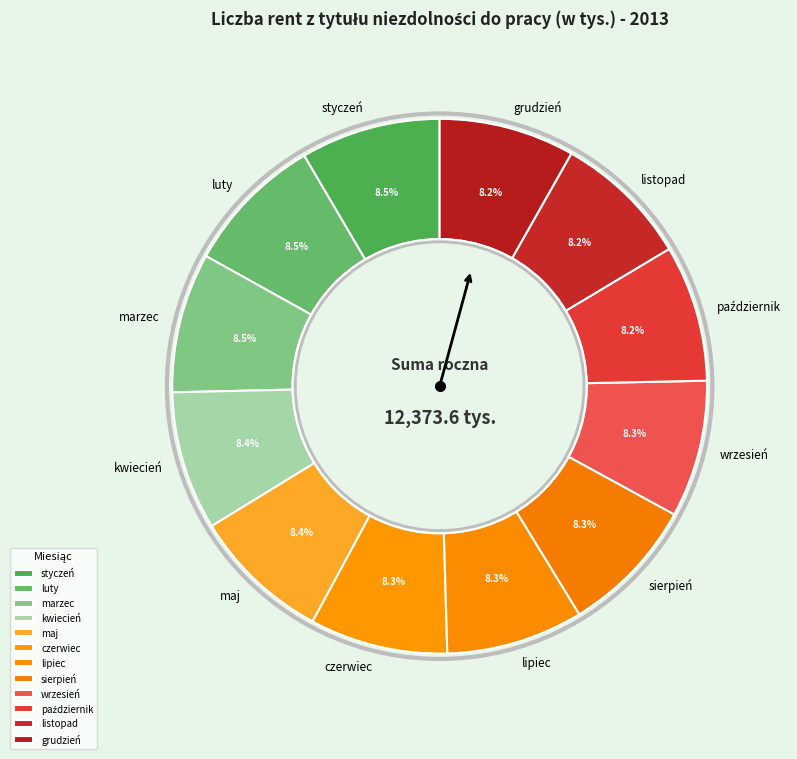

True or false: kwiecień accounts for 15% of the total.

False